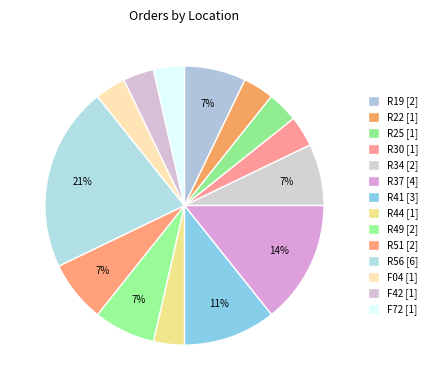

To the nearest percent, what is the combined percentage of F42 and R22?

7%